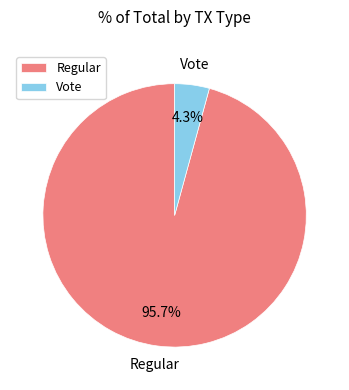

Which category accounts for the majority?

Regular